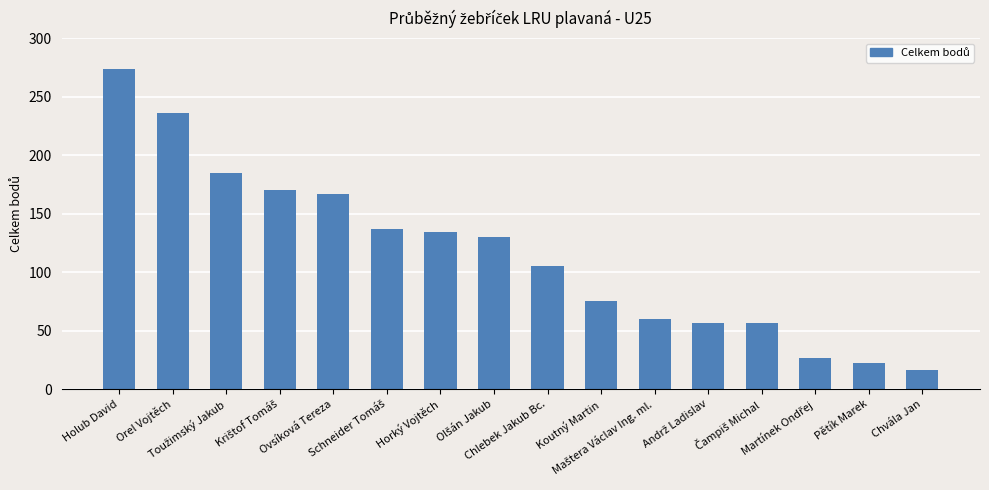

At which category does the chart reach its peak across all series?

Holub David